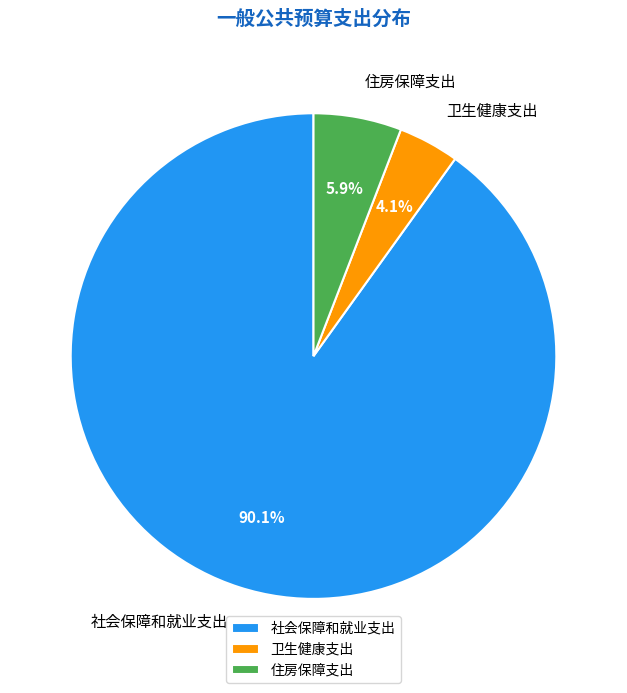

What portion of the pie excludes 卫生健康支出?

95.9%